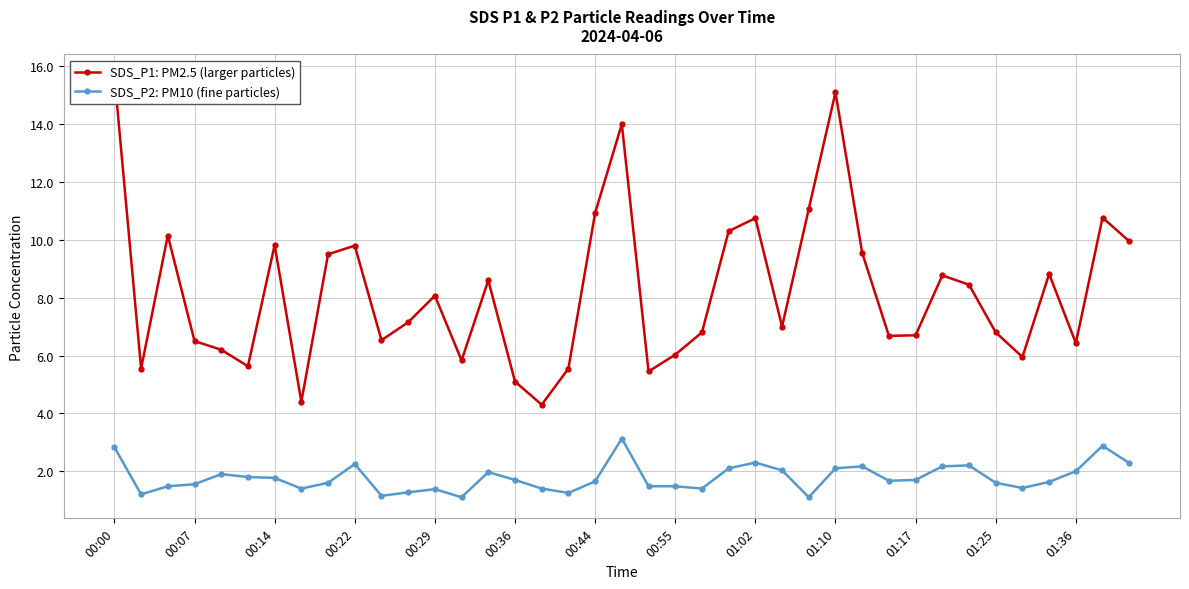

At which label does SDS_P1: PM2.5 (larger particles) first exceed 7?

00:00